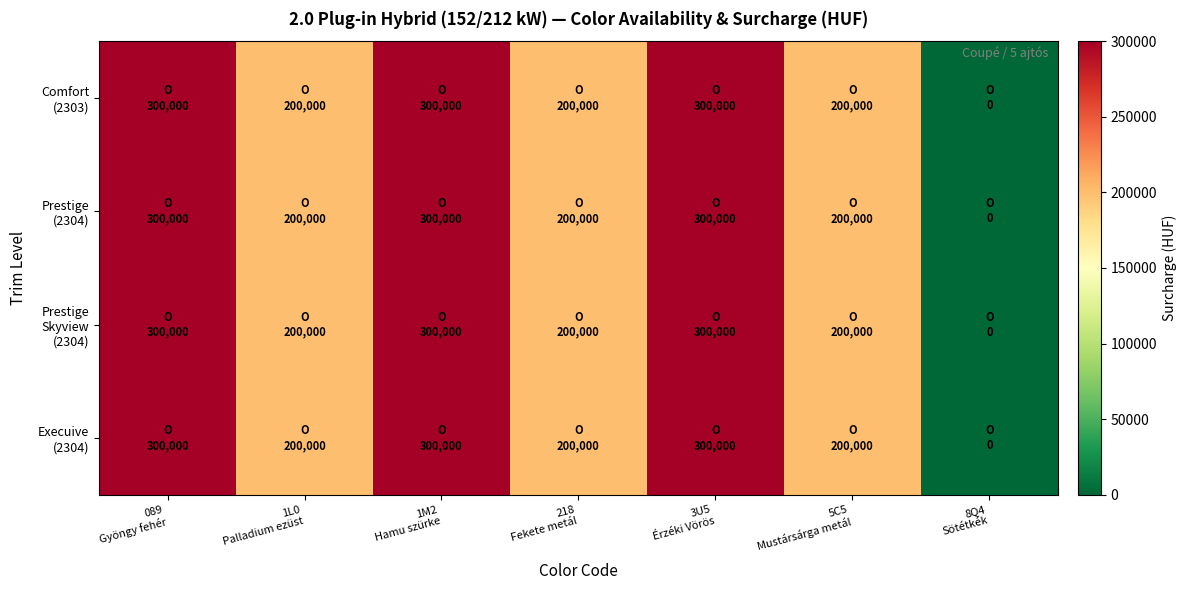

What is the maximum value shown in the chart?

300000